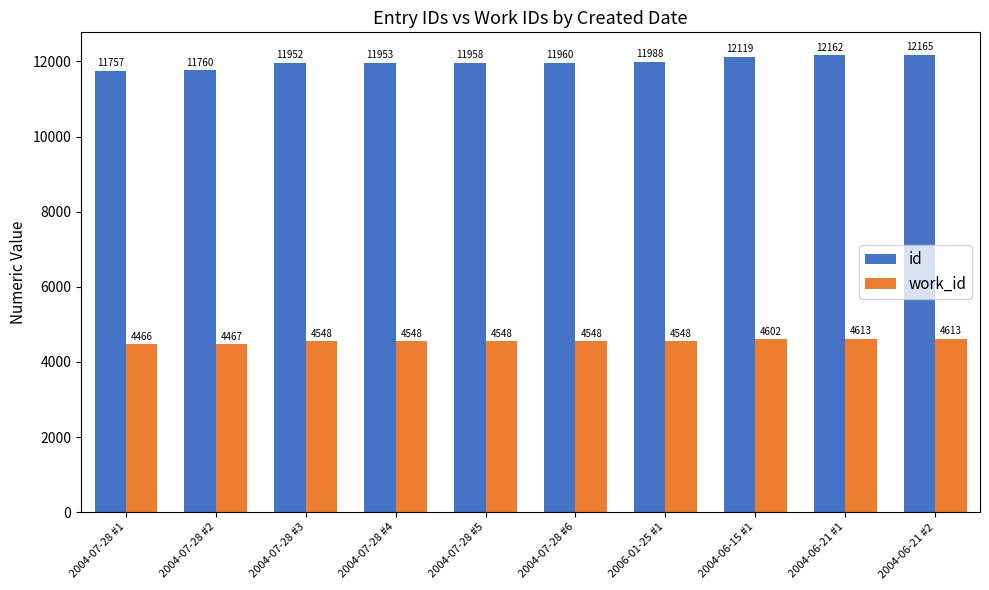

Is the value of id at 2004-07-28 #3 greater than the value of work_id at 2004-06-15 #1?

Yes